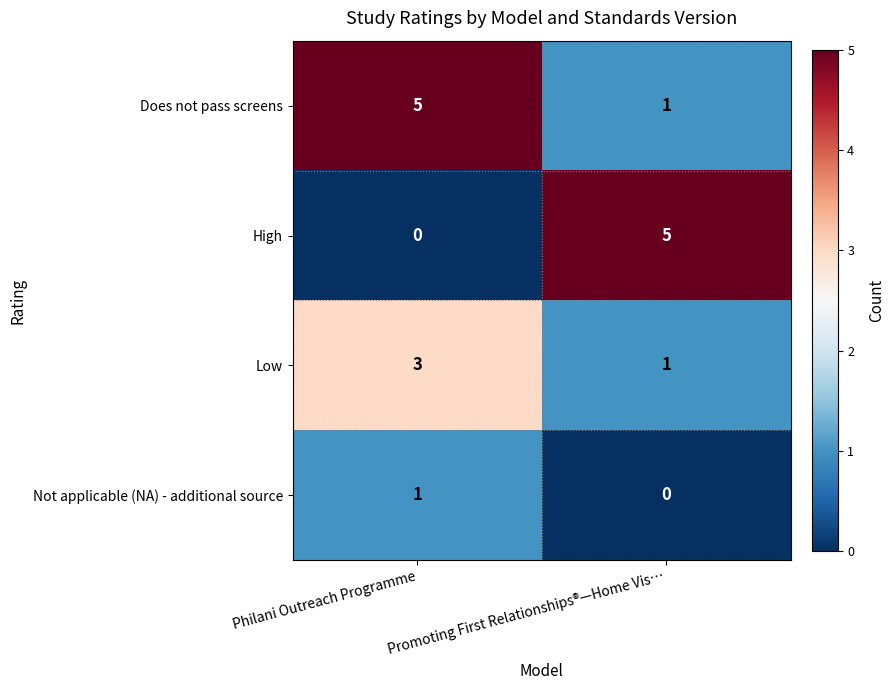

Between Philani Outreach Programme and Promoting First Relationships®—Home Vis…, which series saw the biggest shift?

High